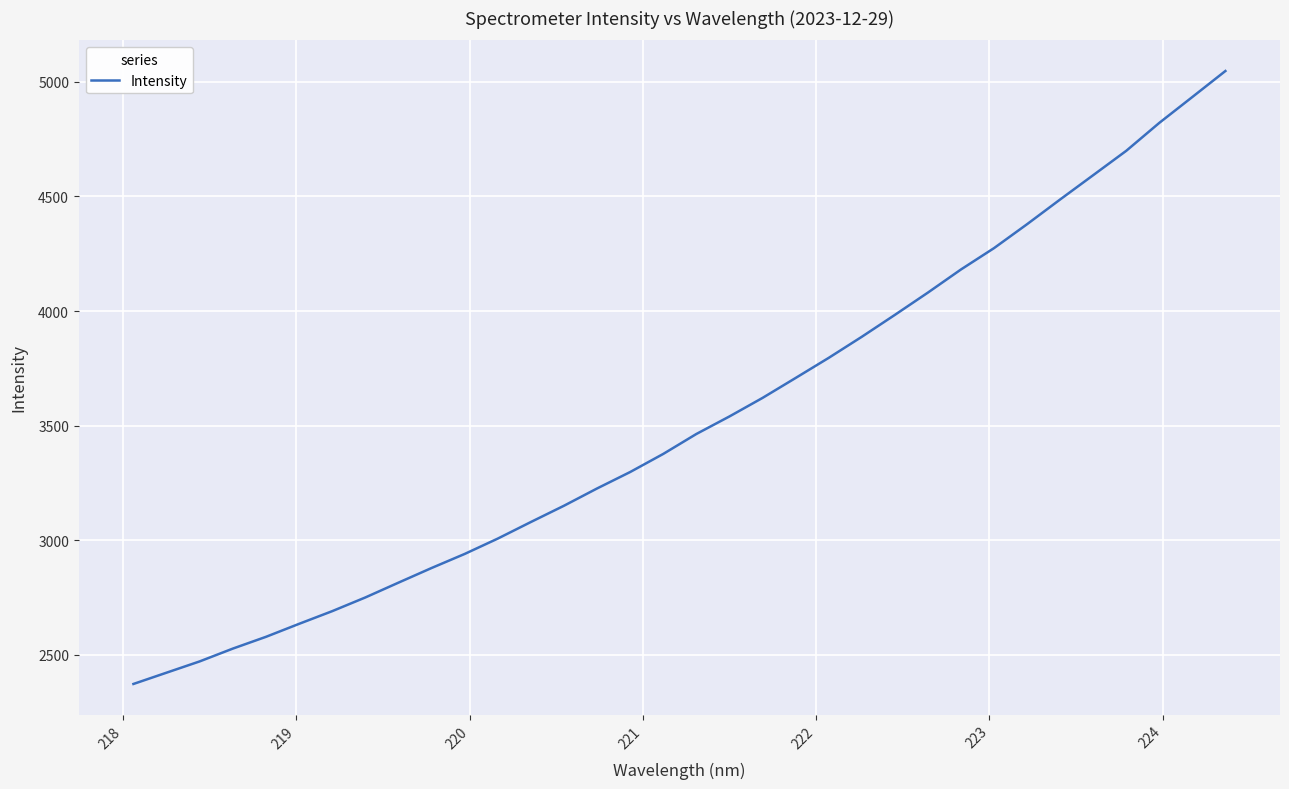

What is the difference between the maximum and minimum values?

2674.7